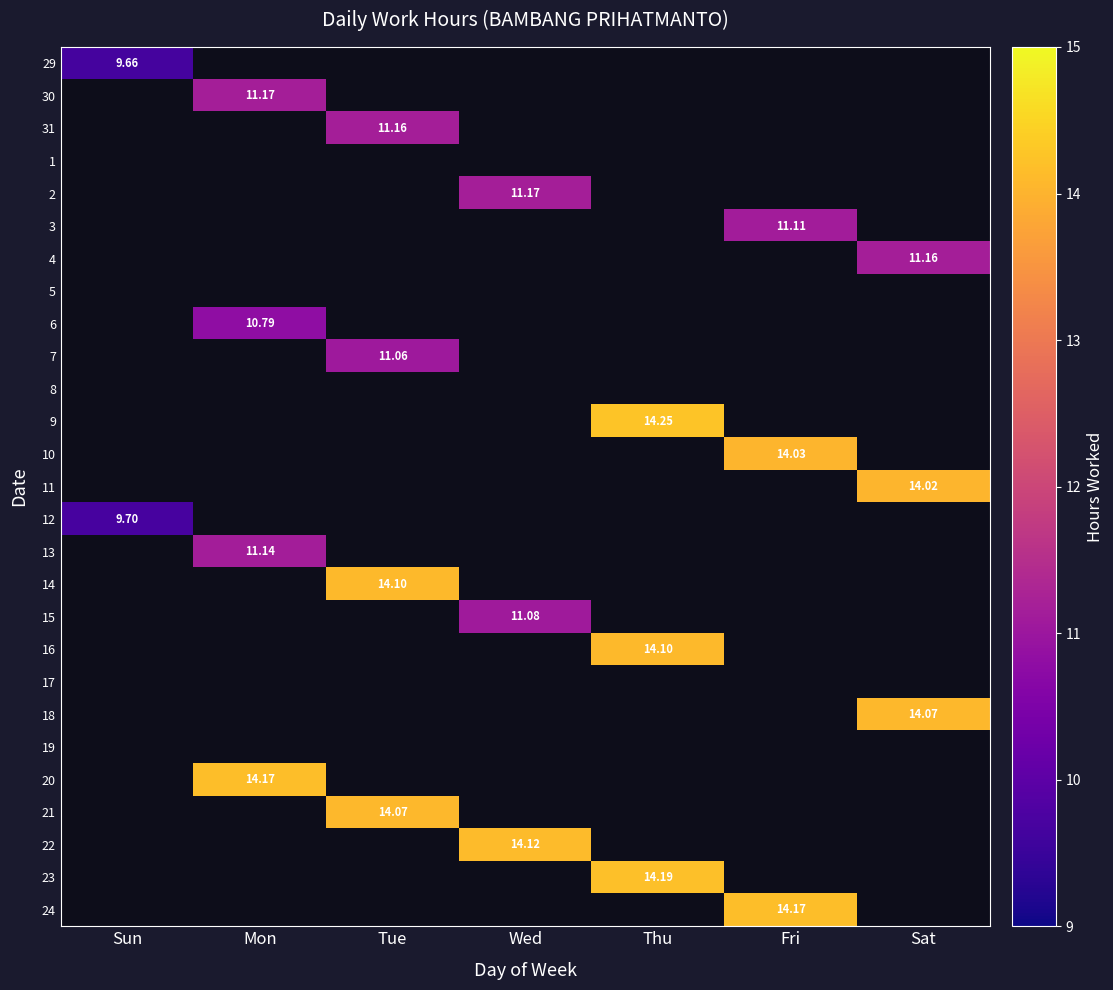

Which series changed the most between Thu and Sat?

9